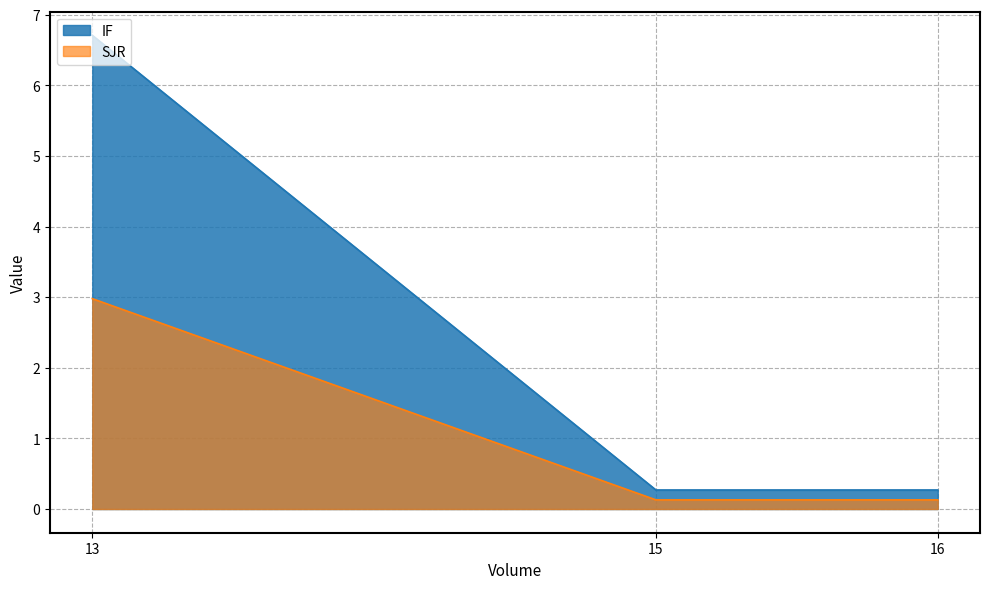

What are all the series names shown in the legend?

IF, SJR